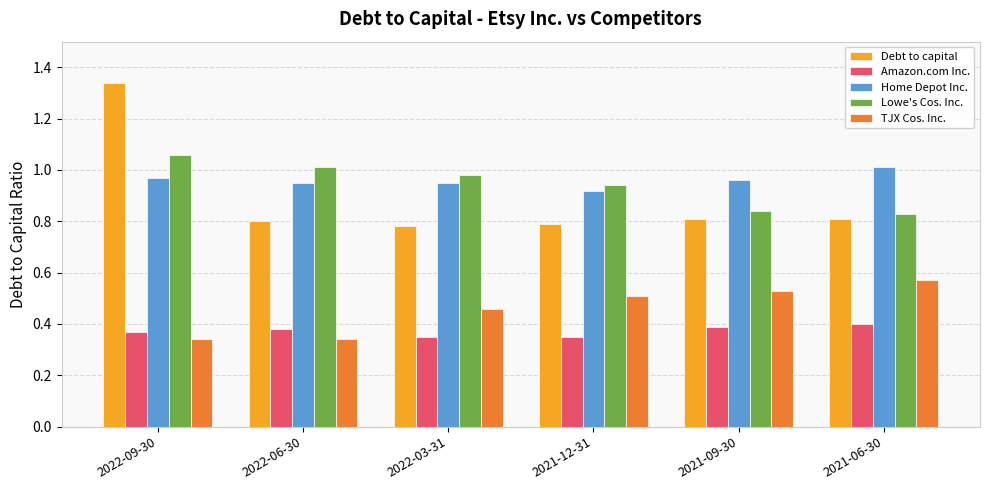

True or false: Amazon.com Inc. has a value of 0.6 at 2021-12-31.

False